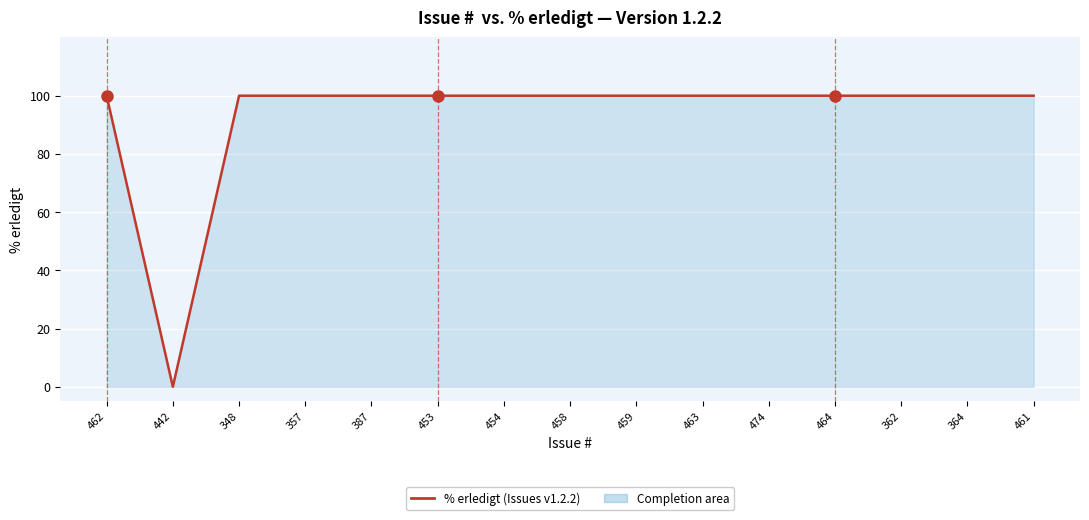

True or false: the data shows 100 at 458.

True